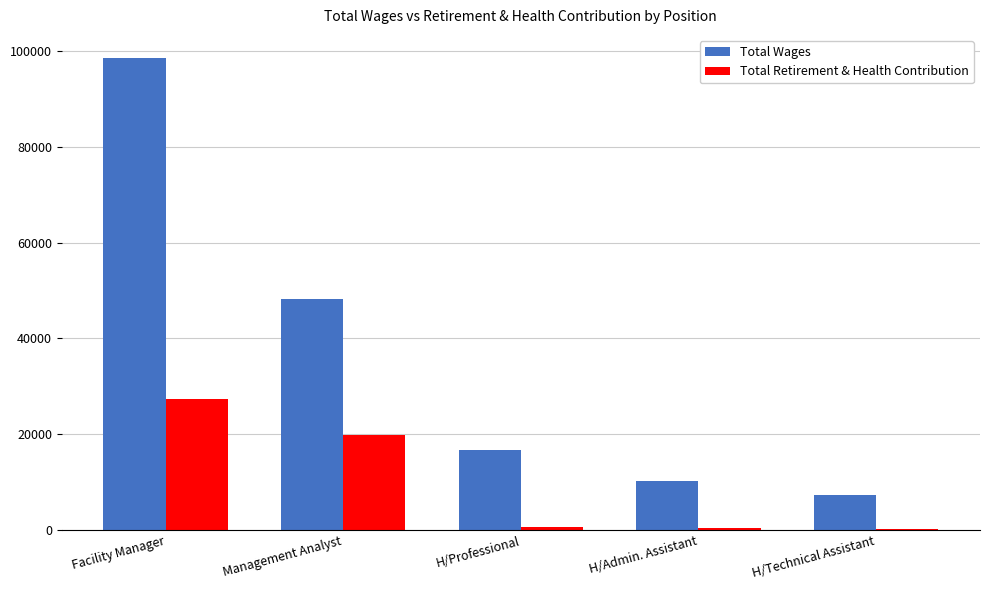

Does the chart contain stacked bars?

No